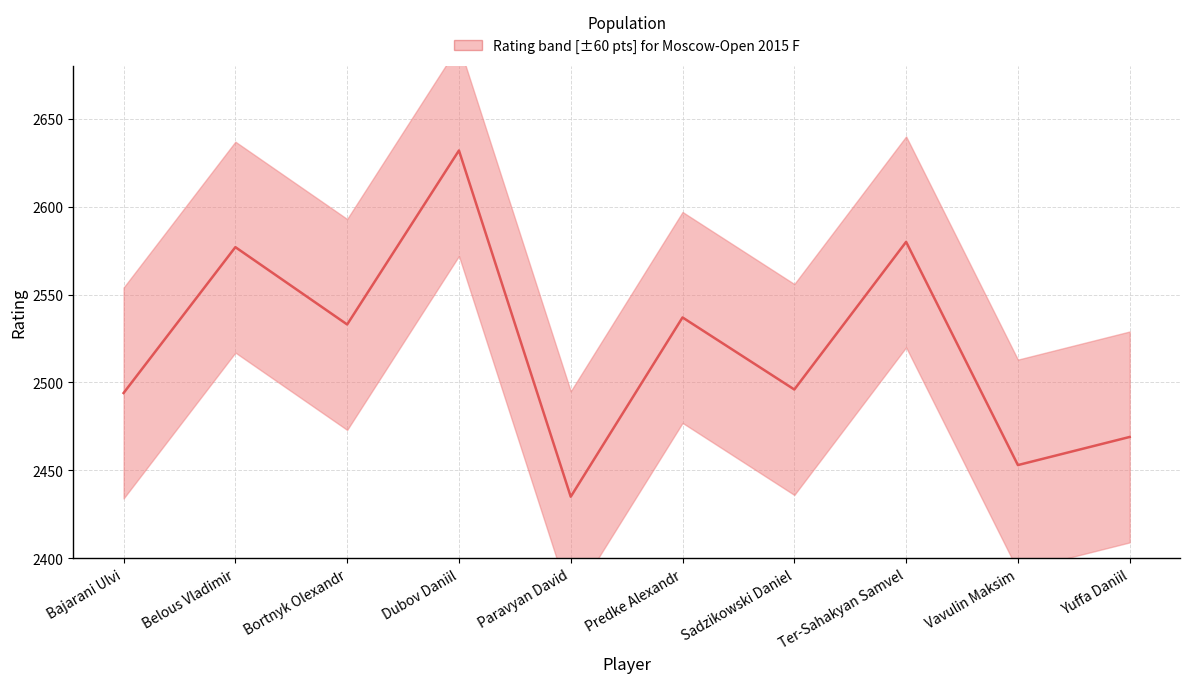

How many data points are above 2533?

4